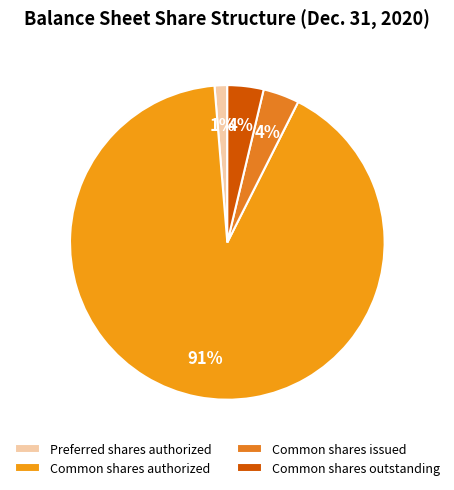

To the nearest percent, what portion does Common shares authorized represent?

91%